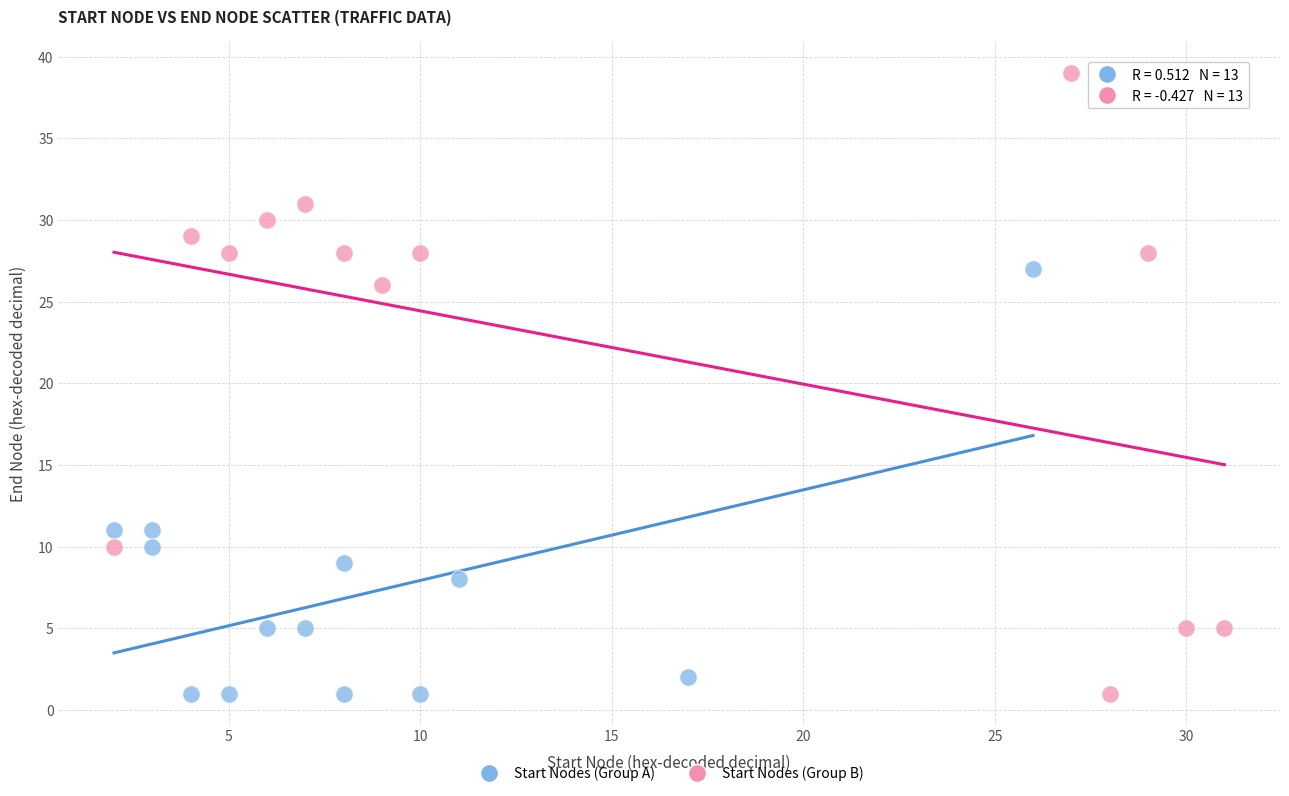

Which series has the widest spread of Y values?

Start Nodes (Group B)